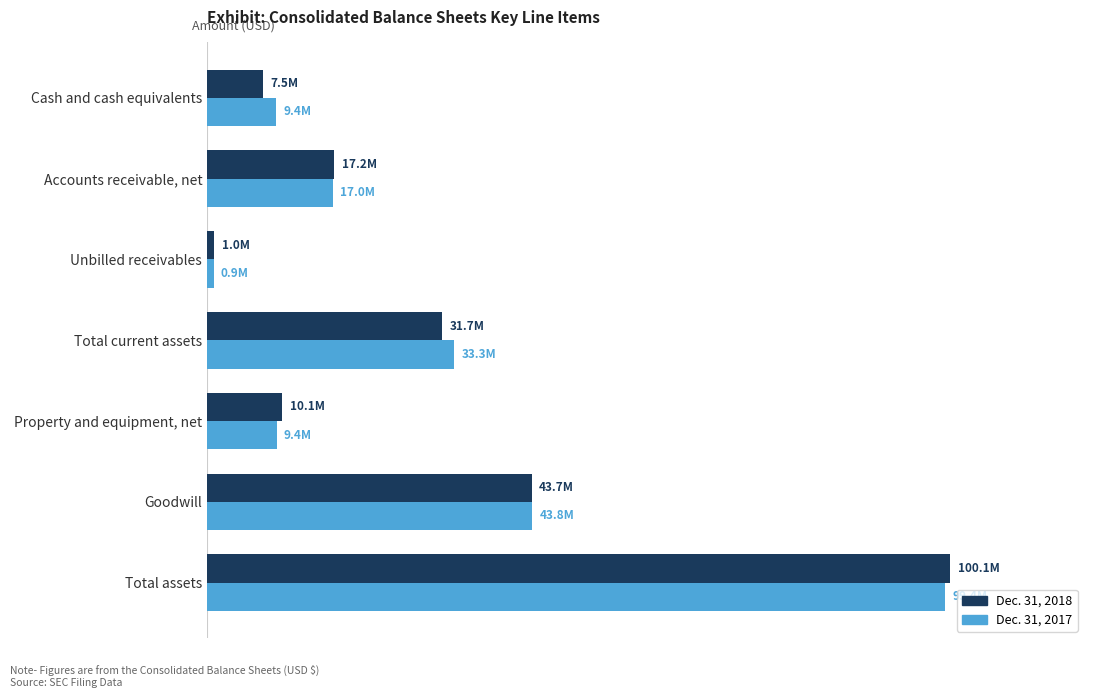

What is the value of the Dec. 31, 2017 bar at the 4th from the left?

33317298